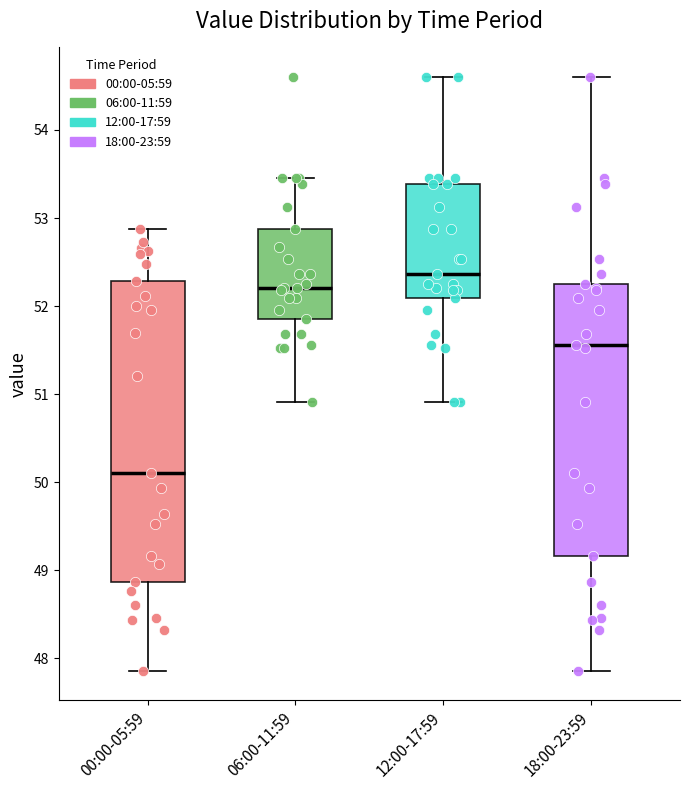

Where is the lower edge of the box for 12:00-17:59 on the y-axis? The values are not printed on the chart, so give them approximately, as read against the axis.

52.1